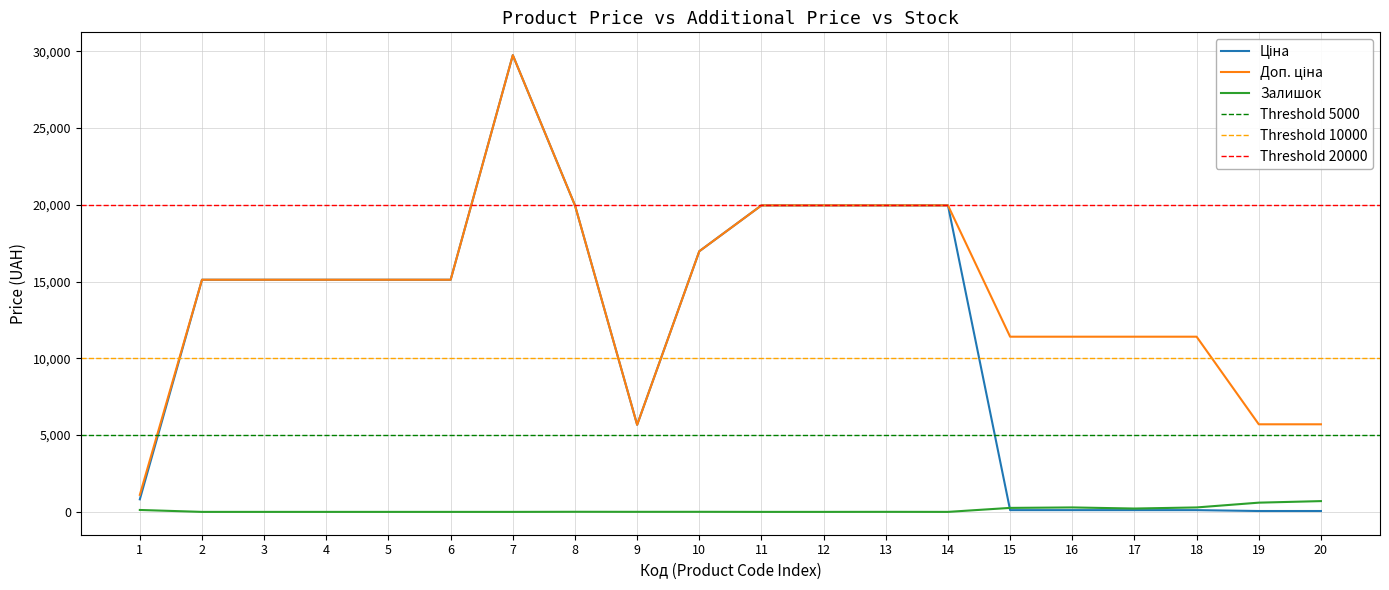

Is this an area chart (filled region under the line)?

No